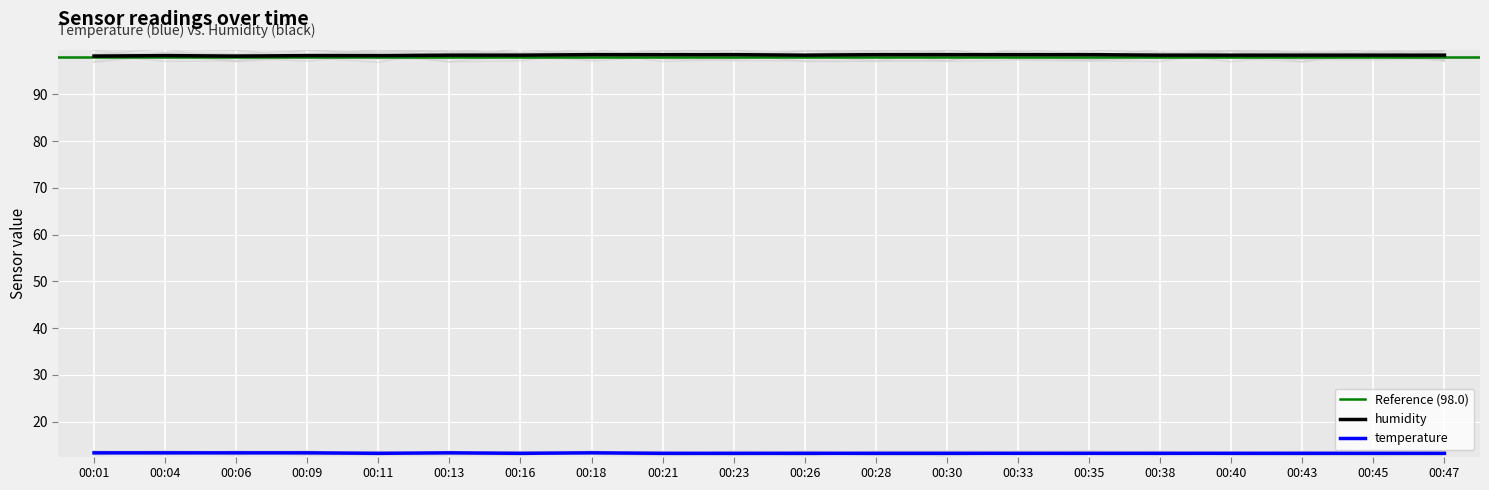

The temperature series shows 13.3 at 00:13. True or false?

True